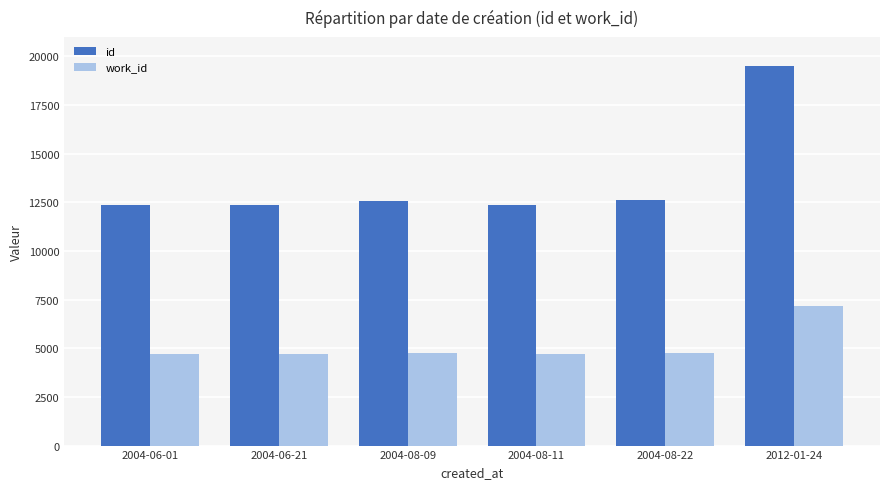

At 2004-08-22, list the series in order from smallest to largest.

work_id, id